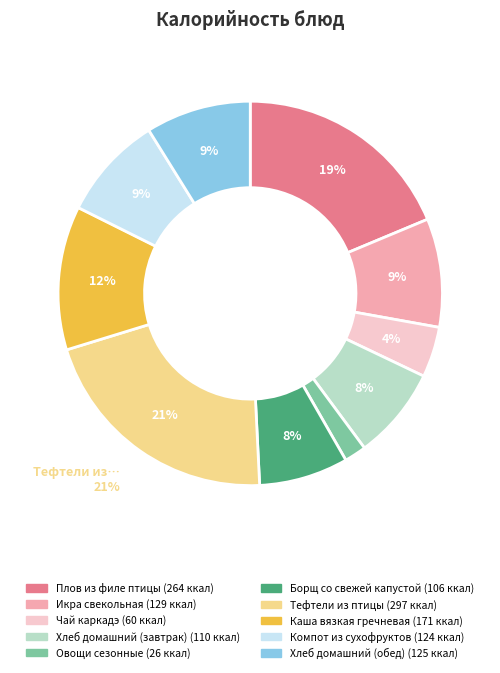

Combined, do Хлеб домашний (завтрак) and Борщ со свежей капустой account for over 50%?

No